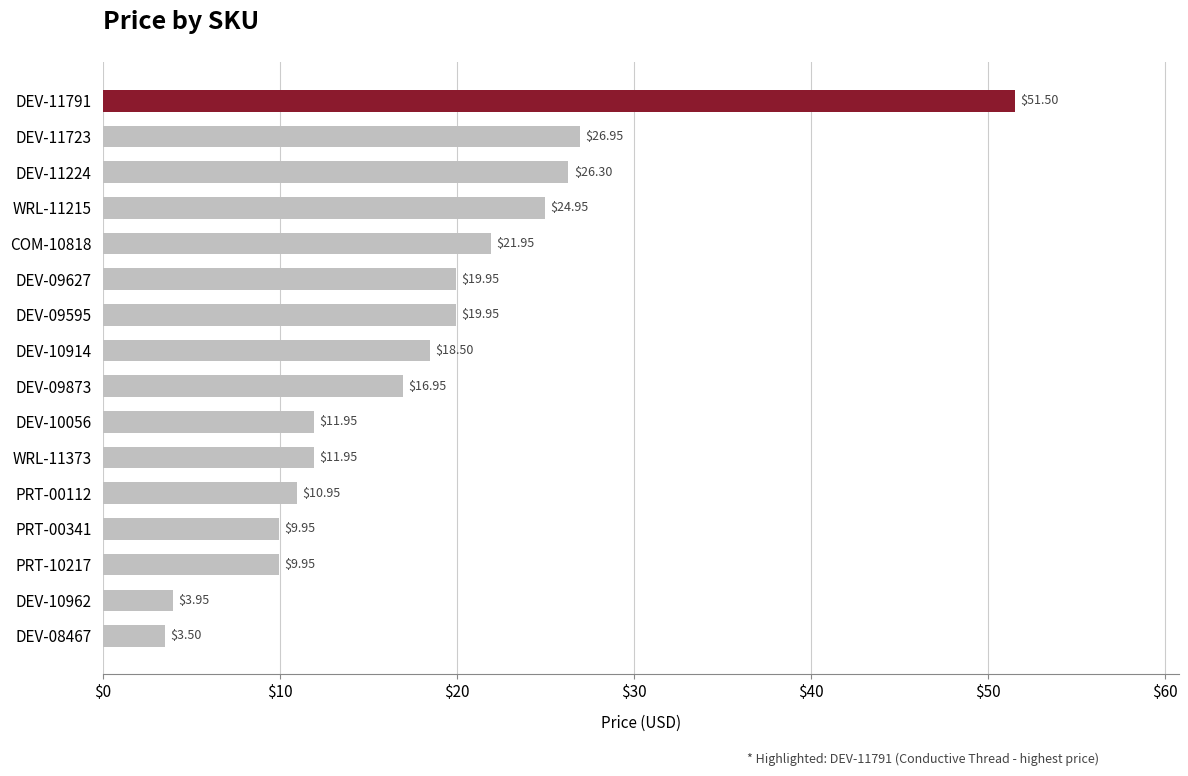

What is the change in value from PRT-10217 to COM-10818?

+12.0